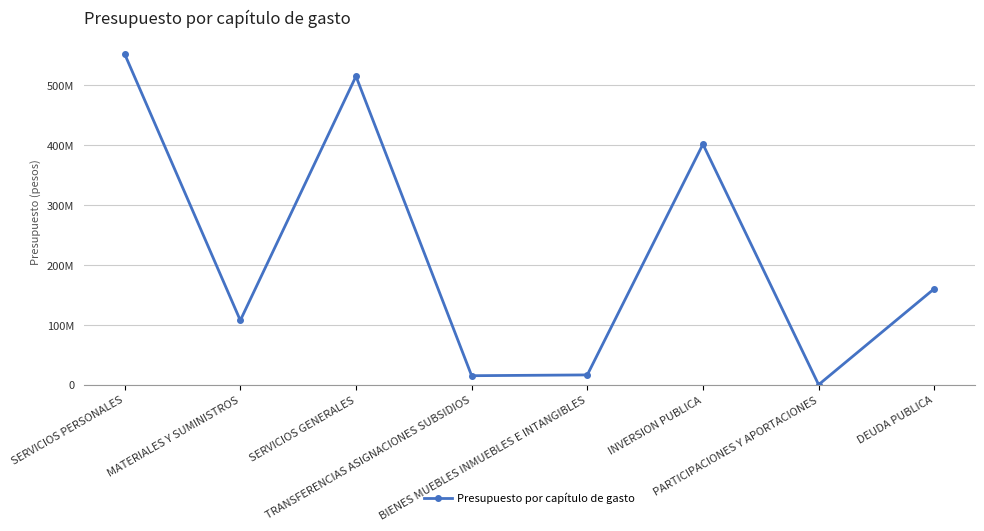

What is the label of the 7th point from the left?

PARTICIPACIONES Y APORTACIONES